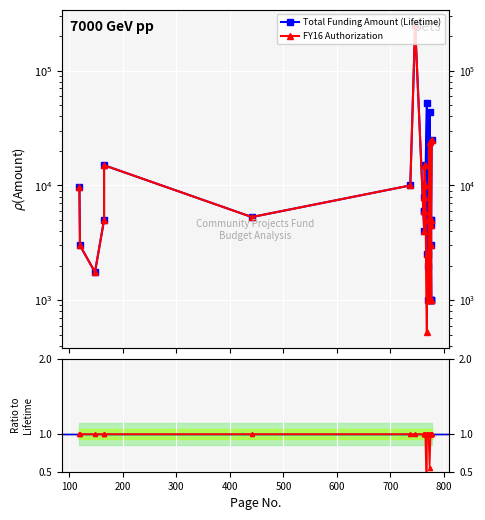

Which series has the largest range (max minus min)?

FY16 Authorization